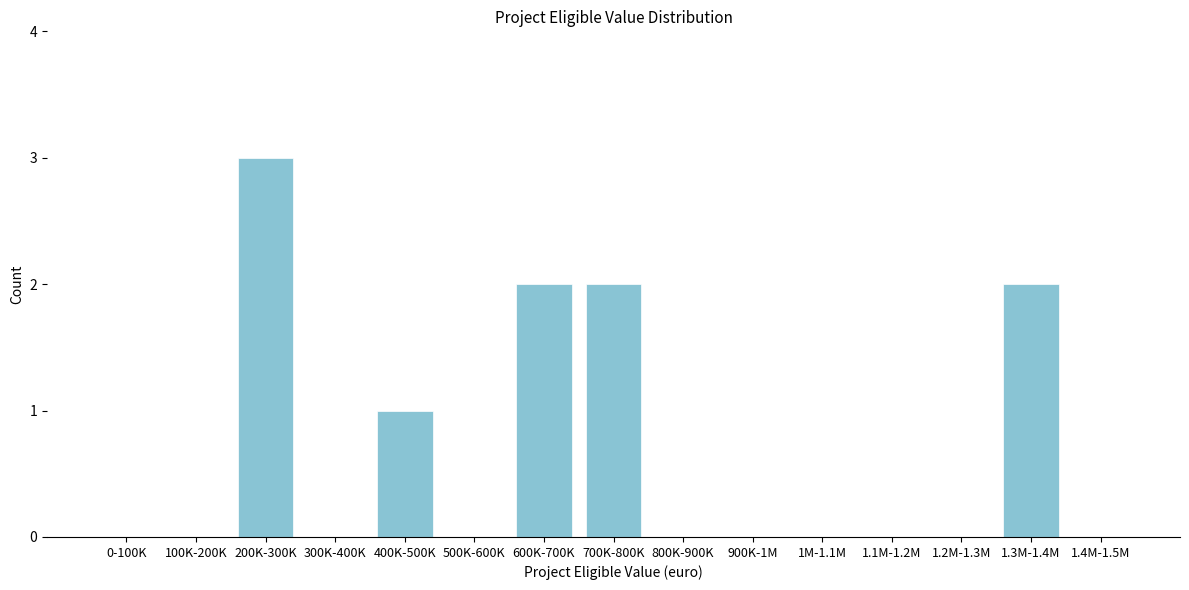

Reading left to right, what are all the values shown in this chart?

0-100K=0	100K-200K=0	200K-300K=3	300K-400K=0	400K-500K=1	500K-600K=0	600K-700K=2	700K-800K=2	800K-900K=0	900K-1M=0	1M-1.1M=0	1.1M-1.2M=0	1.2M-1.3M=0	1.3M-1.4M=2	1.4M-1.5M=0